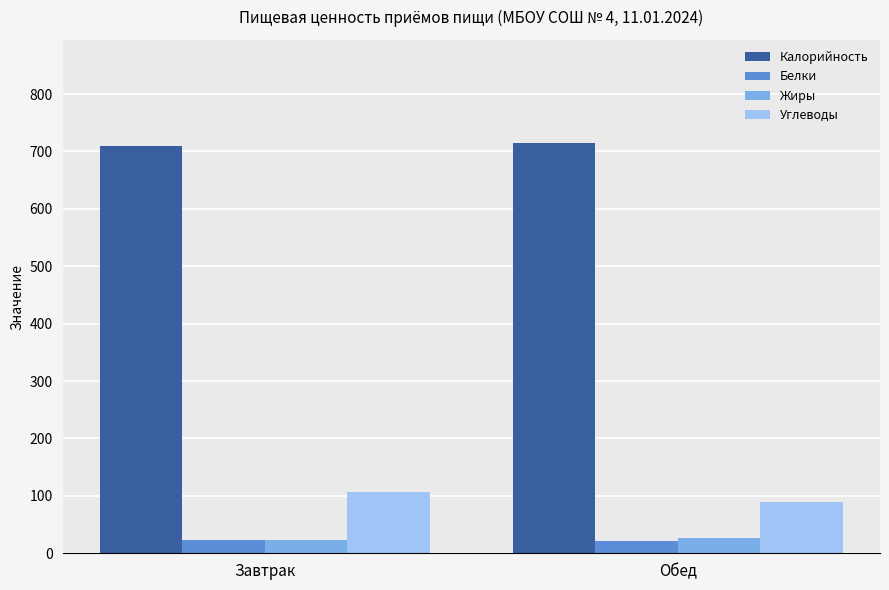

Is the value of Калорийность at Завтрак greater than the value of Белки at Завтрак?

Yes